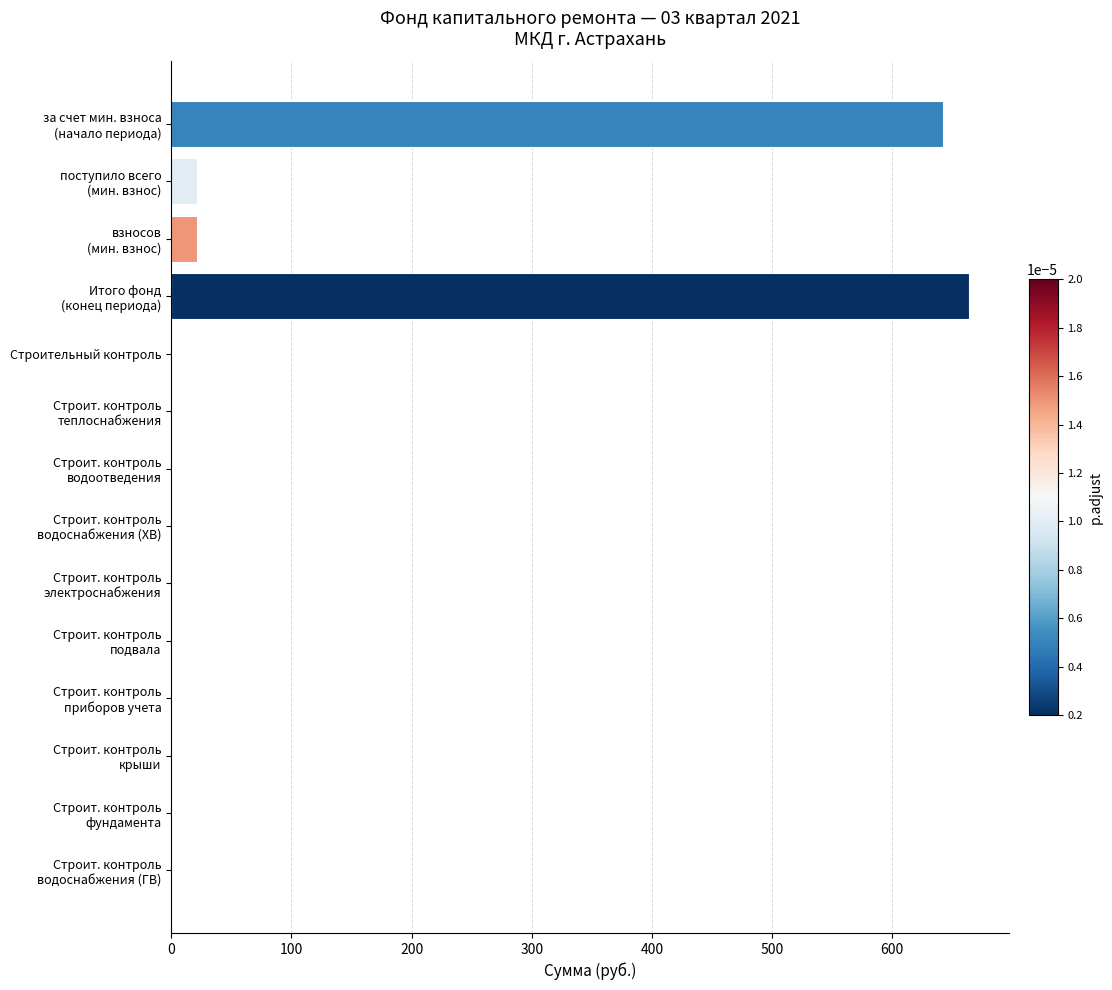

The value at Строительный контроль is 247.5. True or false?

False